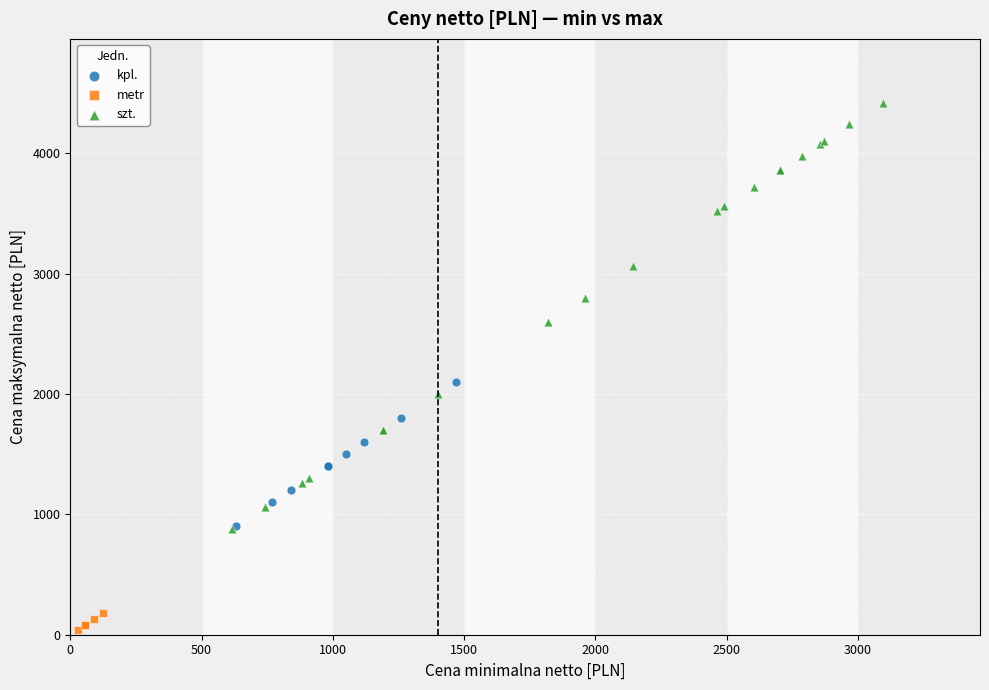

Which series has the largest Y range (max minus min)?

szt.